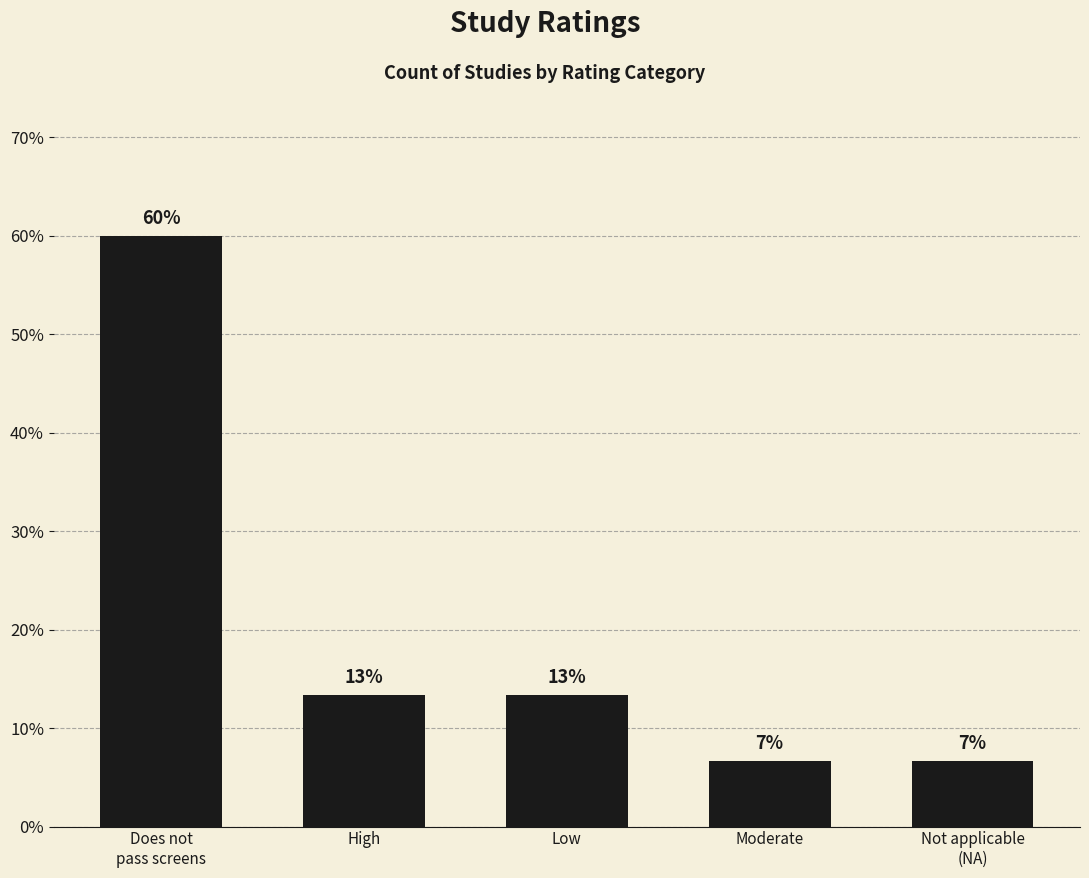

What is the difference between the maximum and minimum values?

53.3